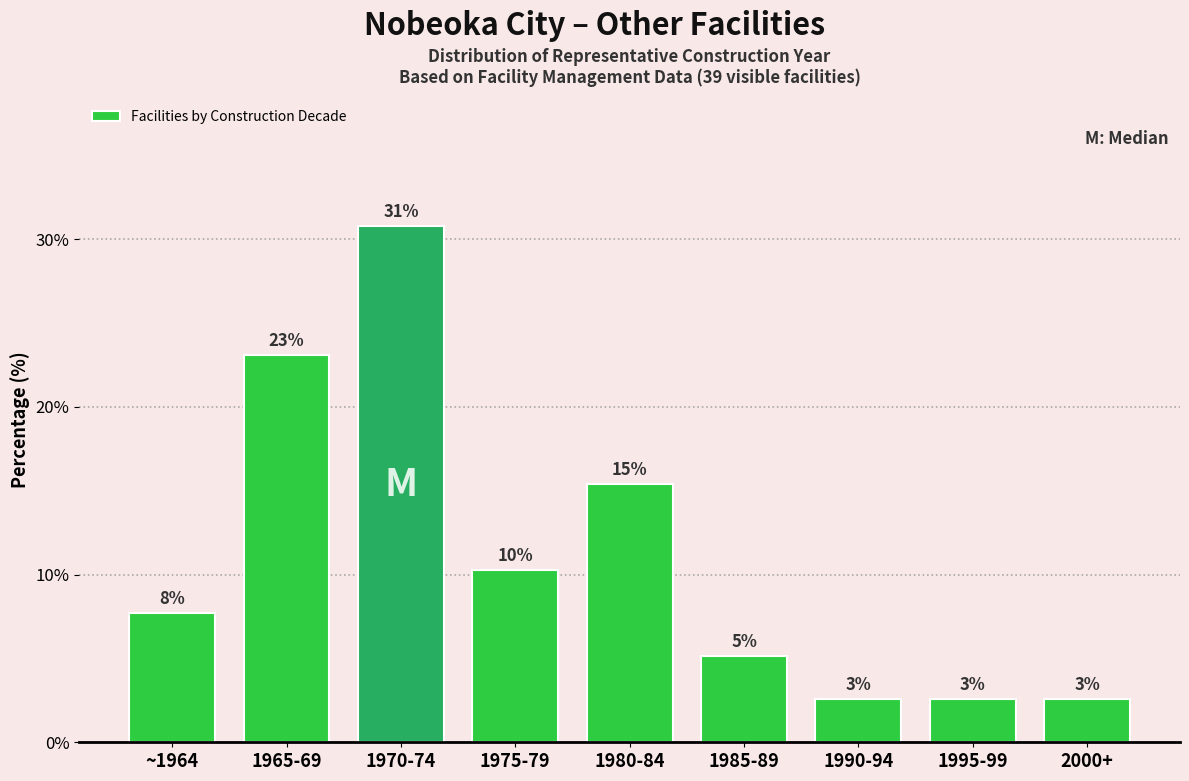

Are the bars horizontal?

No